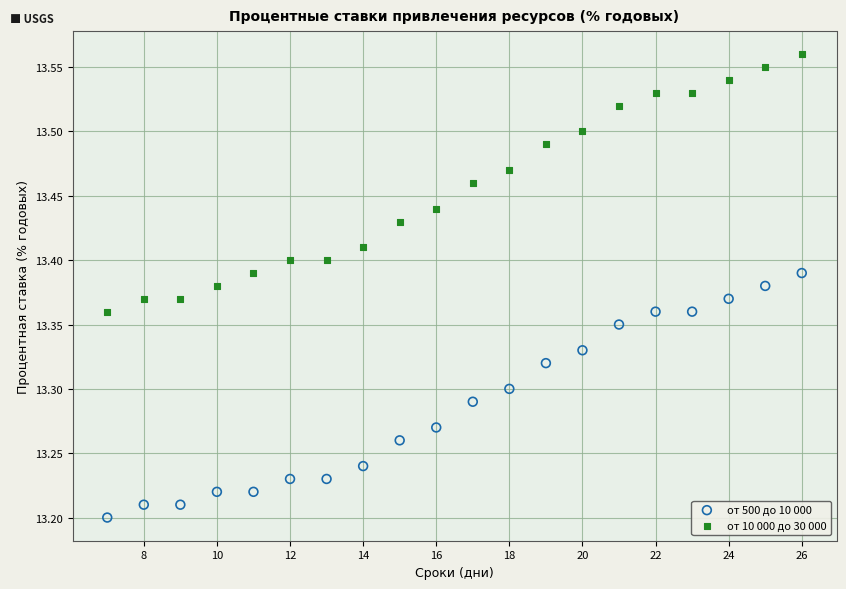

Which series reaches the maximum Y coordinate?

от 10 000 до 30 000